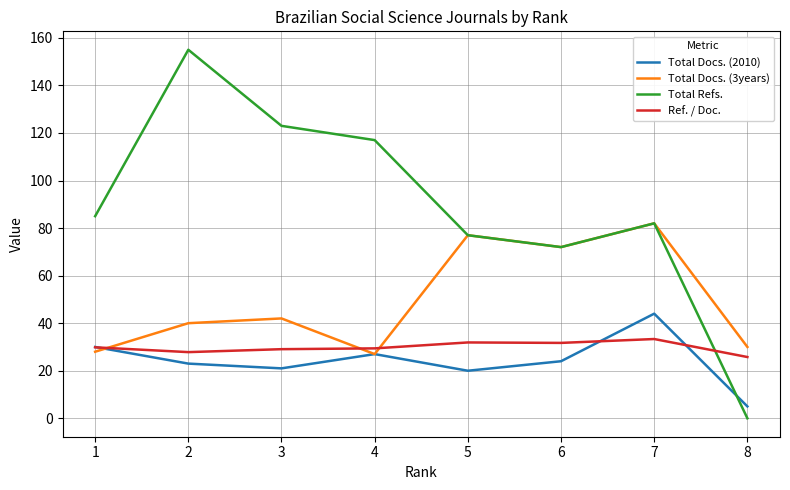

True or false: Total Docs. (2010) and Total Refs. intersect in this chart.

True